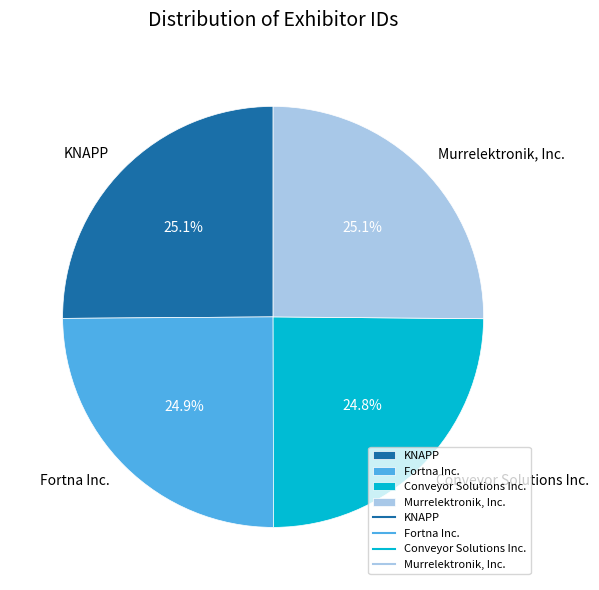

True or false: Fortna Inc. accounts for 25% of the total.

True